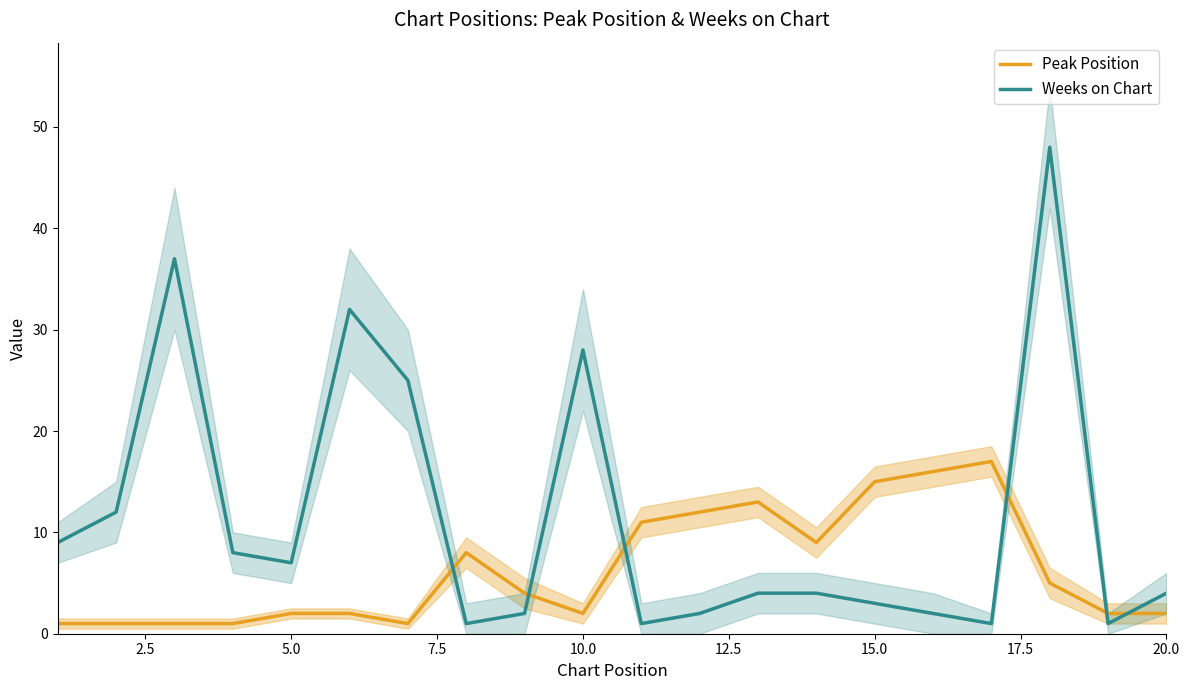

True or false: Peak Position and Weeks on Chart cross at least once.

True